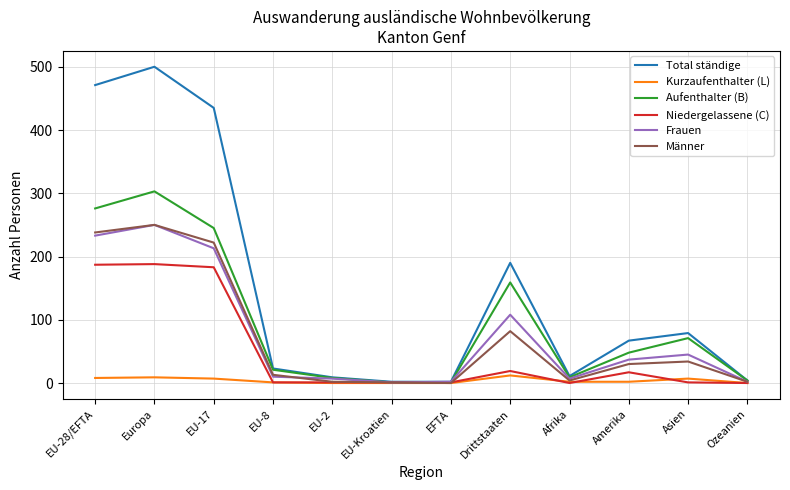

At which label does Aufenthalter (B) reach its peak?

Europa